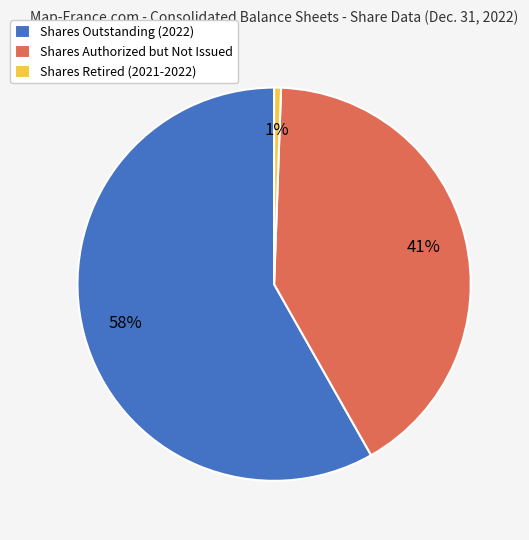

The Shares Retired (2021-2022) slice represents 11% of the pie. True or false?

False